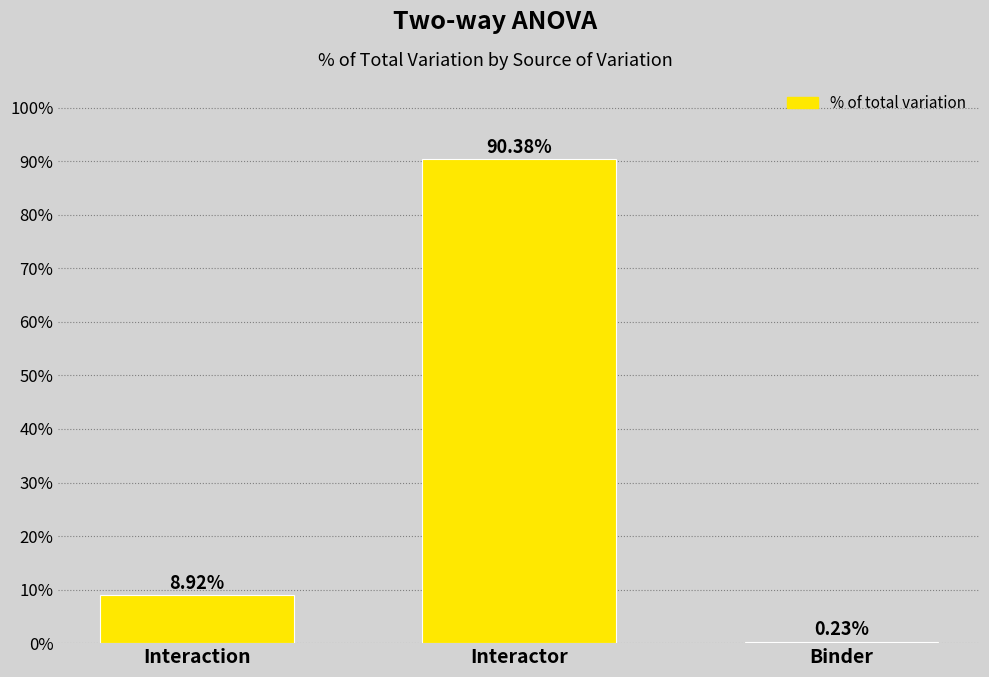

At which label is the value closest to 45?

Interaction